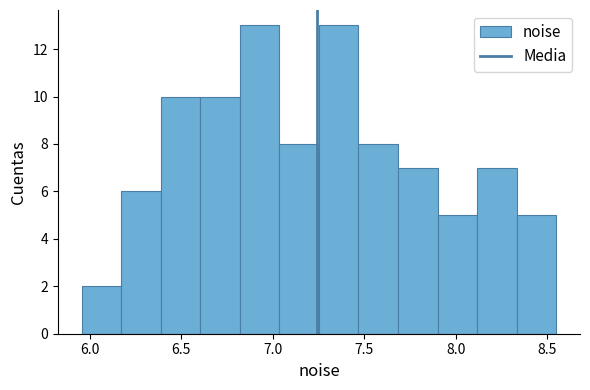

Reading left to right, transcribe this chart: for each bar, give the range it covers on the x-axis and its height. Neither the bar edges nor the heights are printed on the chart, so give them approximately, as read against the axes.

5.95 to 6.15: 2
6.15 to 6.40: 6
6.40 to 6.60: 10
6.60 to 6.80: 10
6.80 to 7.05: 13
7.05 to 7.25: 8
7.25 to 7.45: 13
7.45 to 7.70: 8
7.70 to 7.90: 7
7.90 to 8.10: 5
8.10 to 8.35: 7
8.35 to 8.55: 5